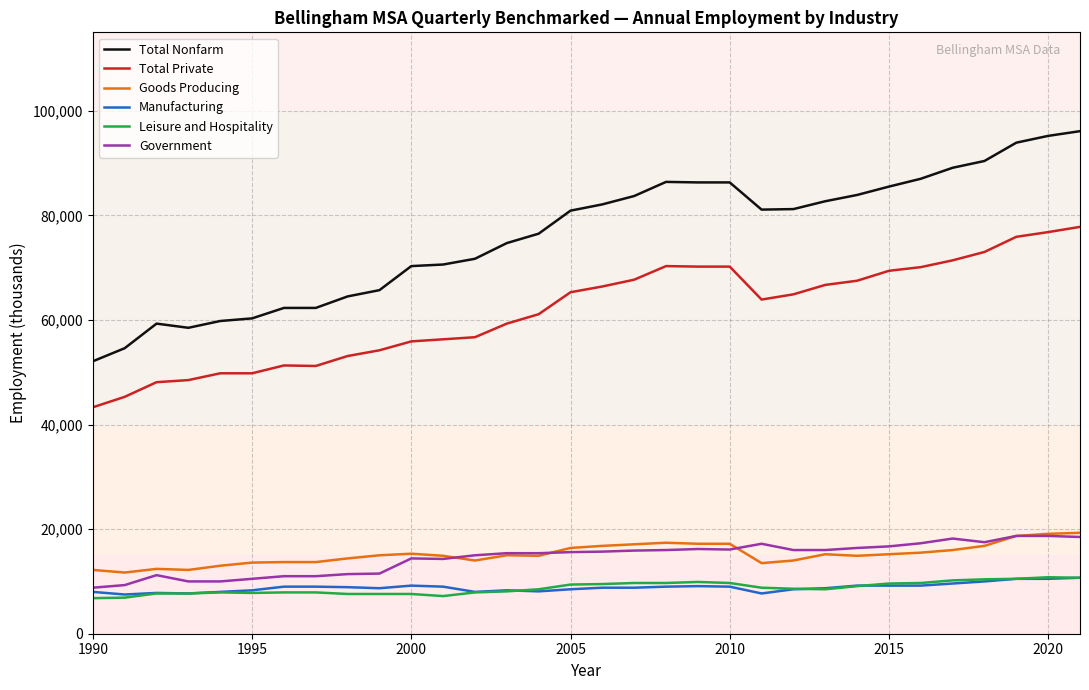

How many values in the Manufacturing series are below 8900?

16